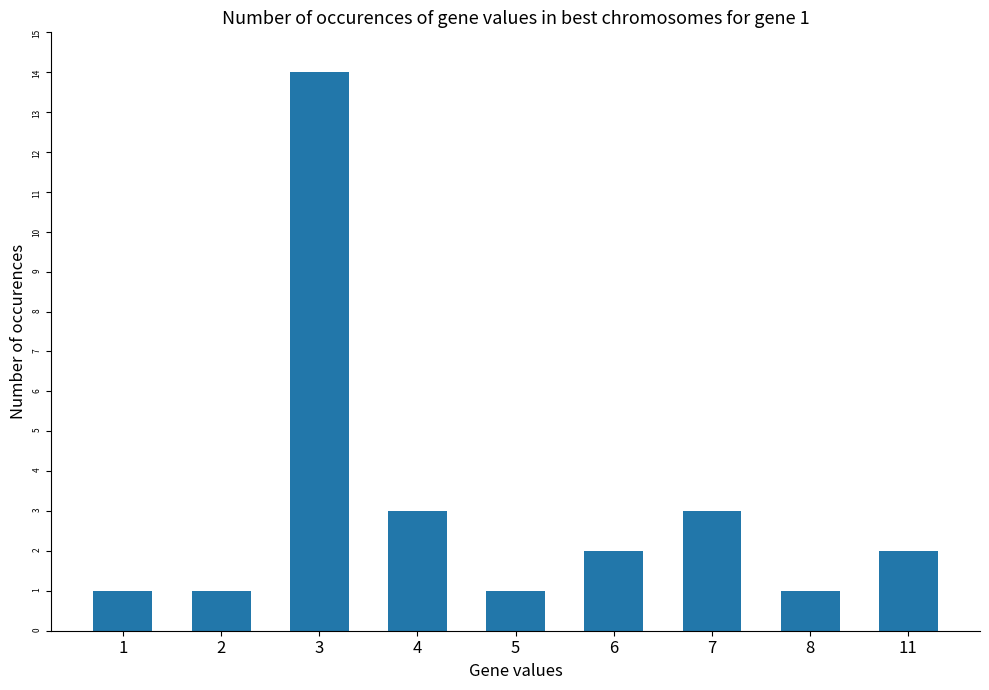

Is it true that the value at 2 is 1?

True